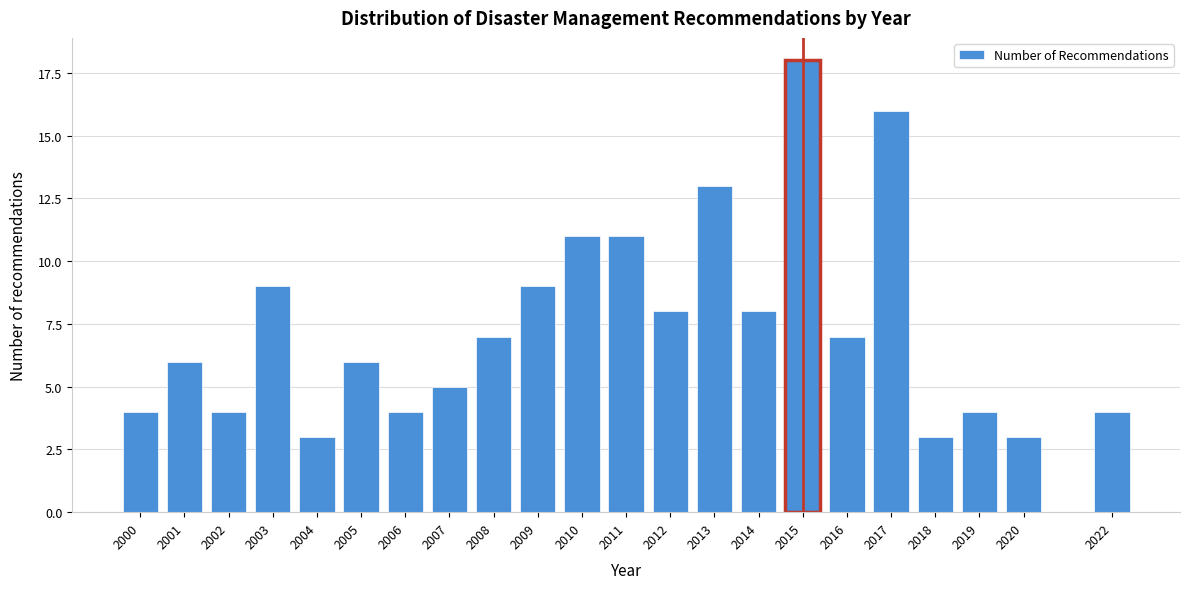

Reading left to right, extract all data points from this chart.

2000=4	2001=6	2002=4	2003=9	2004=3	2005=6	2006=4	2007=5	2008=7	2009=9	2010=11	2011=11	2012=8	2013=13	2014=8	2015=18	2016=7	2017=16	2018=3	2019=4	2020=3	2022=4